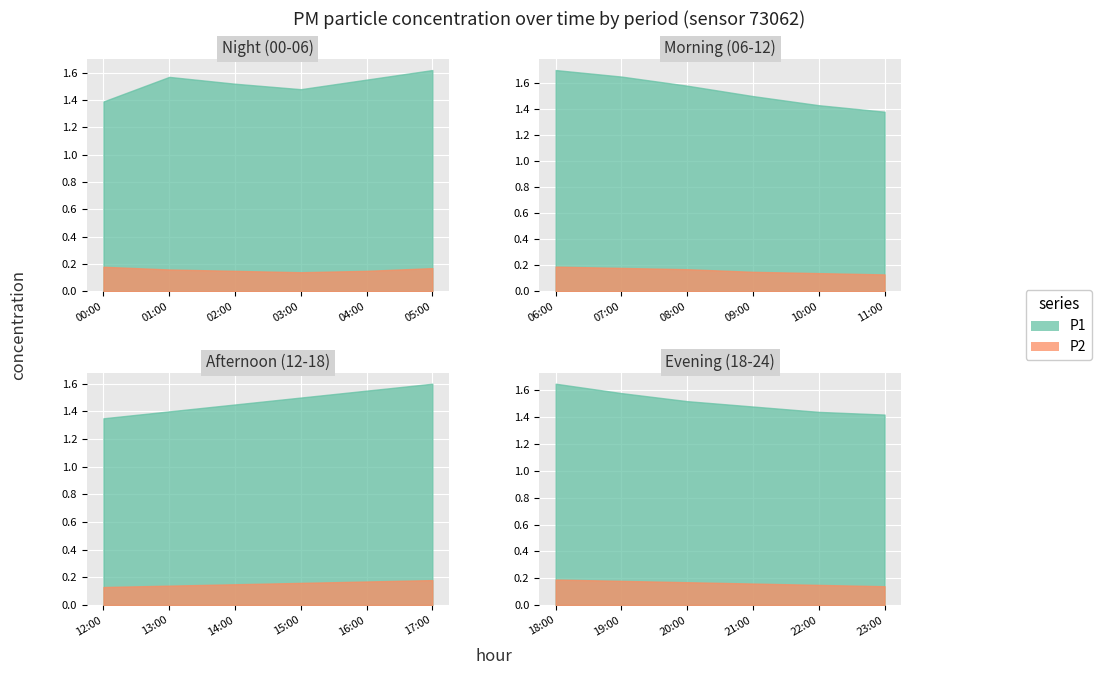

Reading left to right, what are all the values shown in this chart?

P1: 0=1.4	1=1.6	2=1.5	3=1.5	4=1.6	5=1.6	6=1.7	7=1.6	8=1.6	9=1.5	10=1.4	11=1.4	12=1.4	13=1.4	14=1.4	15=1.5	16=1.6	17=1.6	18=1.6	19=1.6	20=1.5	21=1.5	22=1.4	23=1.4
P2: 0=0.2	1=0.2	2=0.1	3=0.1	4=0.1	5=0.2	6=0.2	7=0.2	8=0.2	9=0.1	10=0.1	11=0.1	12=0.1	13=0.1	14=0.1	15=0.2	16=0.2	17=0.2	18=0.2	19=0.2	20=0.2	21=0.2	22=0.1	23=0.1